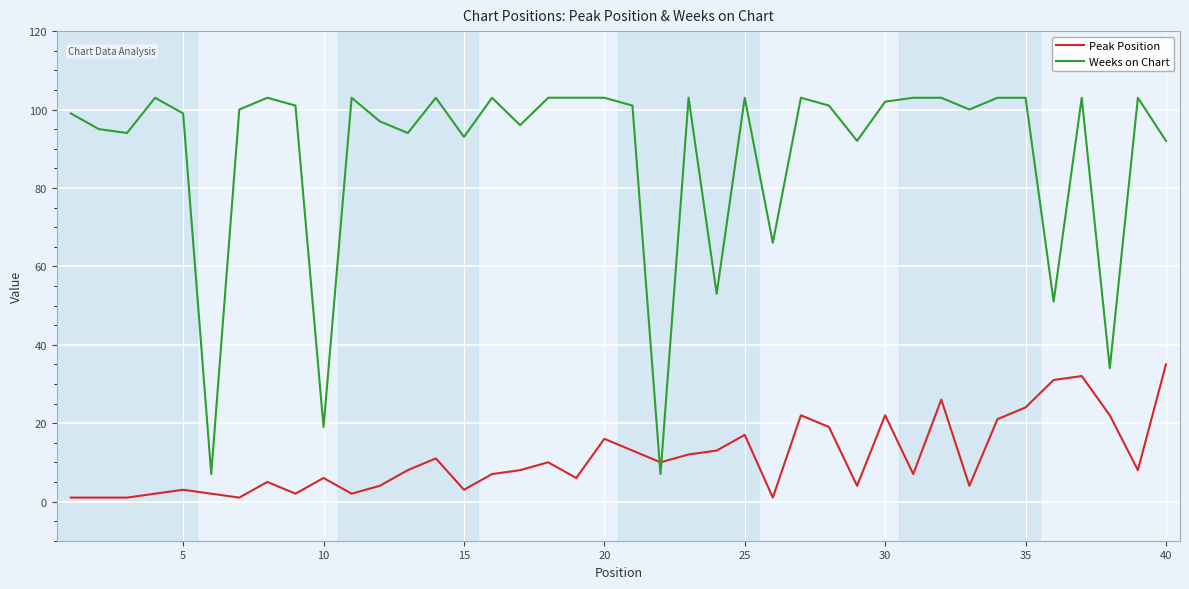

List the series in order of their peak value, lowest first.

Peak Position, Weeks on Chart